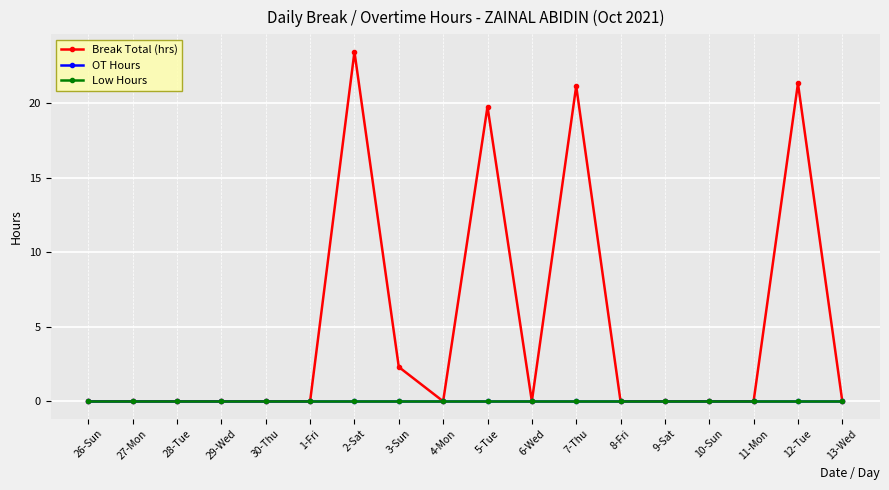

Which has a higher value, 8-Fri or 7-Thu?

7-Thu